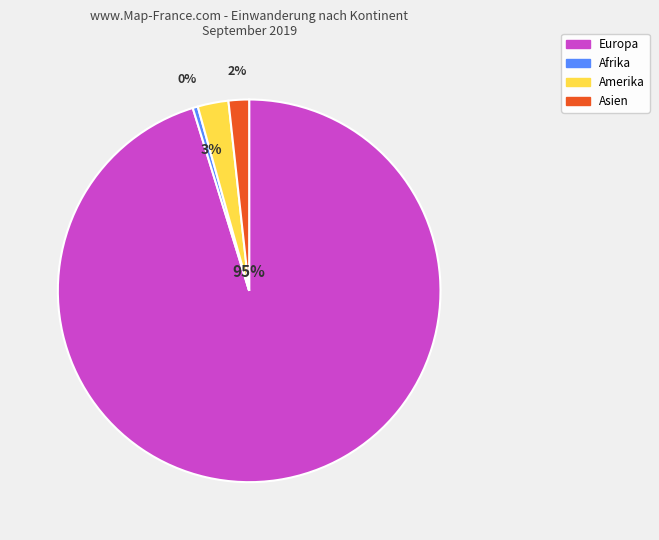

To the nearest percent, what is the difference between the largest and smallest slice percentages?

95%